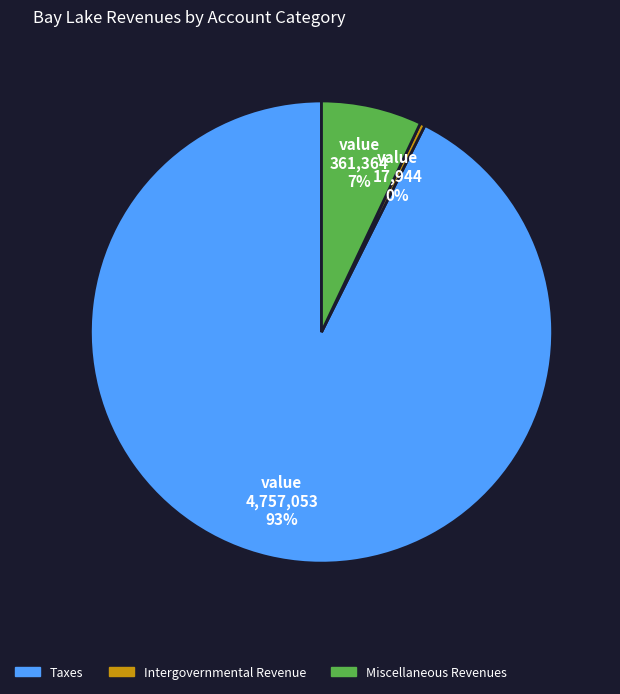

Combined, do Miscellaneous Revenues and Taxes account for over 50%?

Yes